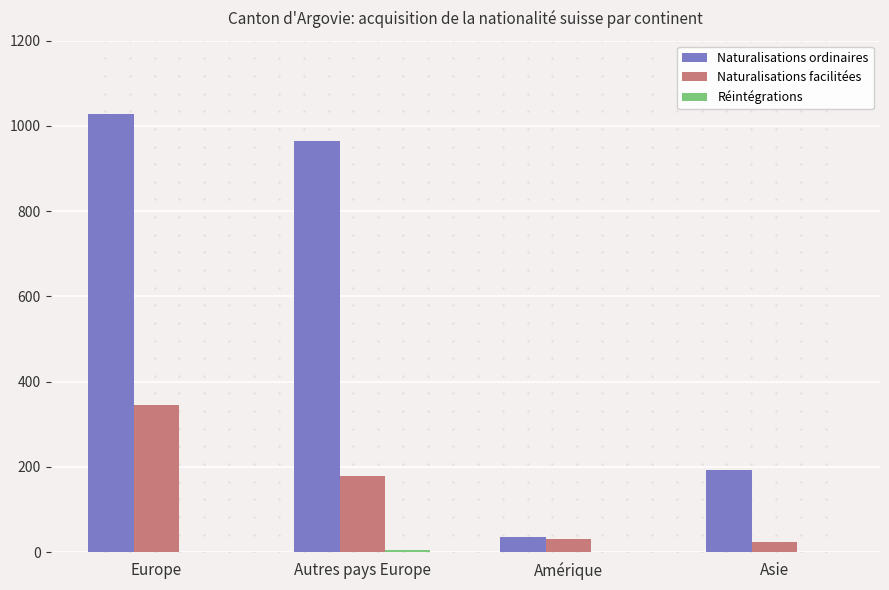

Are the bars grouped side by side (vs. stacked)?

Yes